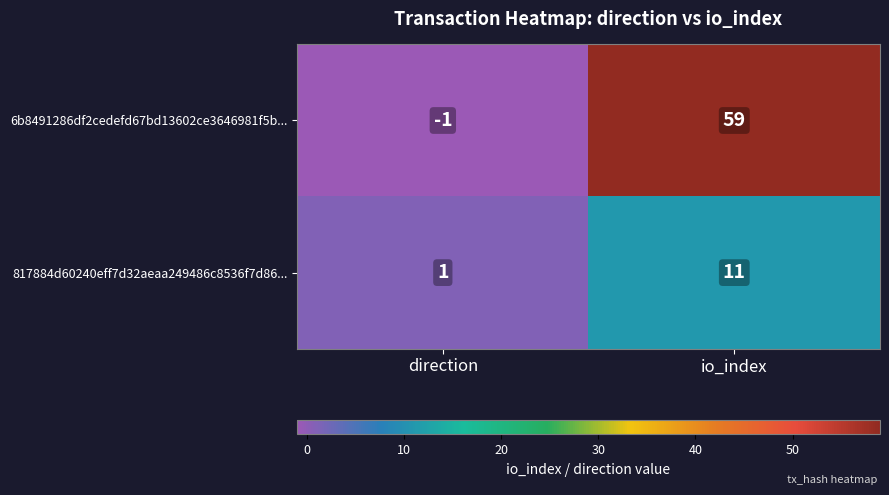

At io_index, list the series in order from smallest to largest.

817884d60240eff7d32aeaa249486c8536f7d86..., 6b8491286df2cedefd67bd13602ce3646981f5b...